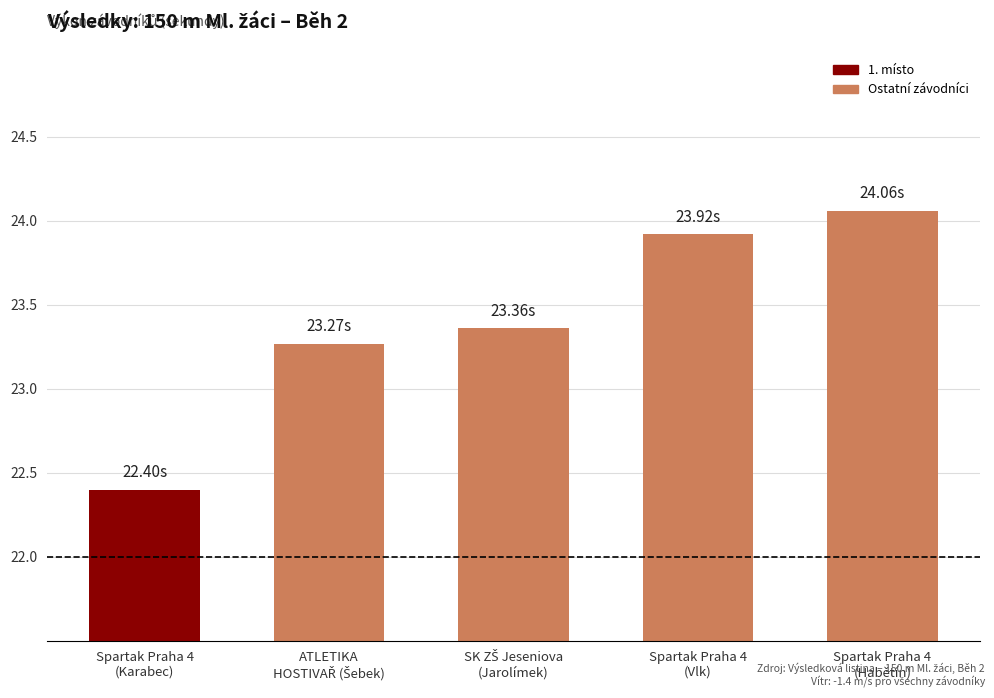

What is the change in value from Spartak Praha 4
(Karabec) to Spartak Praha 4
(Vlk)?

+1.5